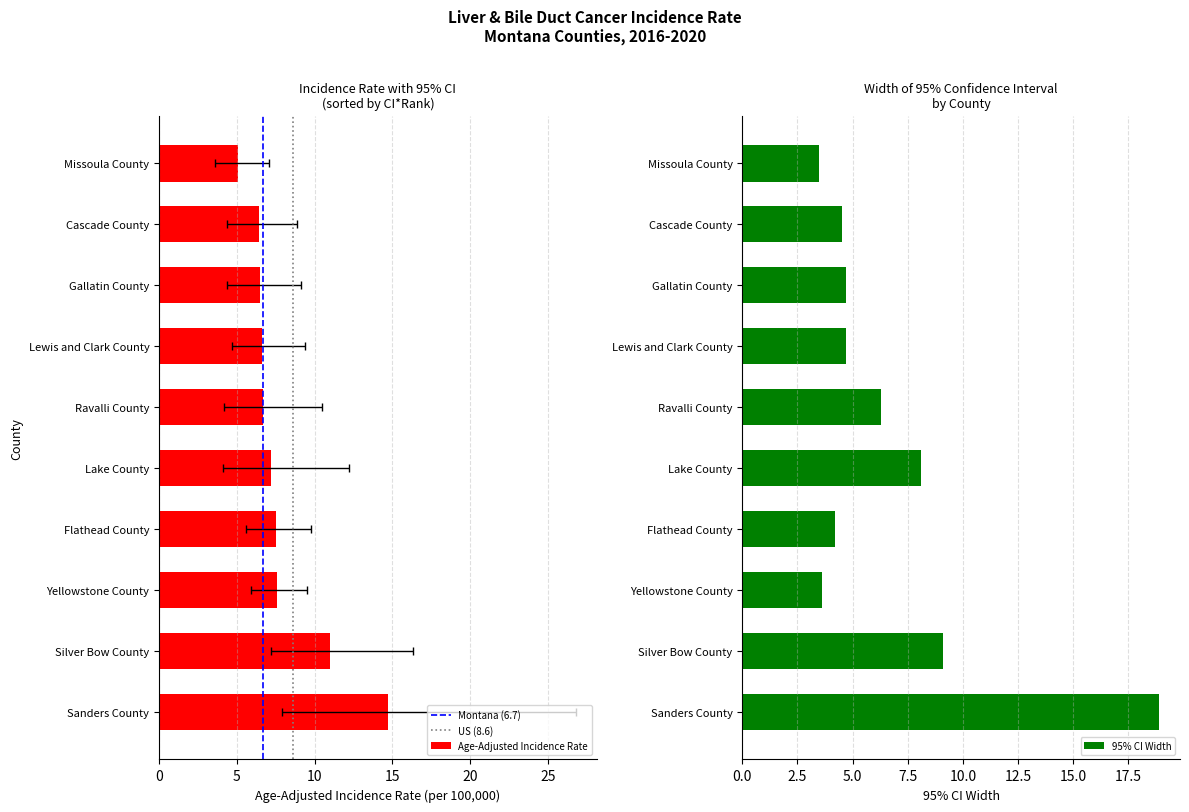

How many values in the Age-Adjusted Incidence Rate series are below 7?

5